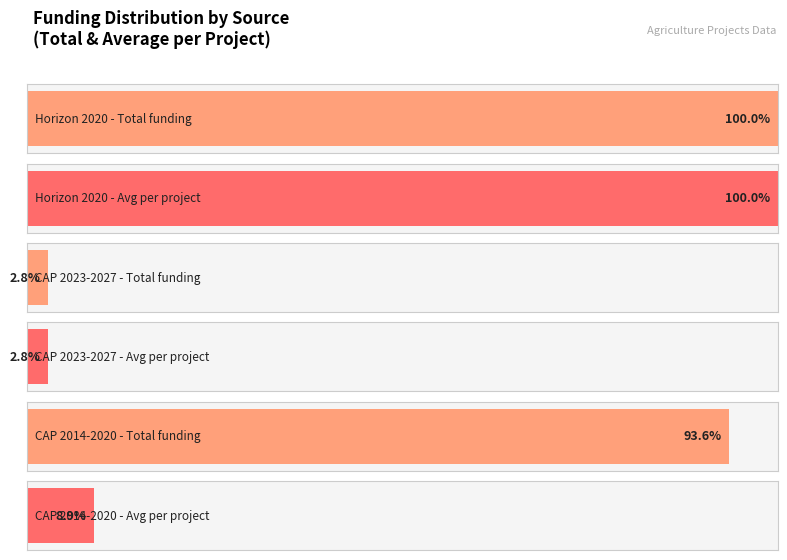

Where is the data nearest to the value 9952195?

CAP 2014-2020